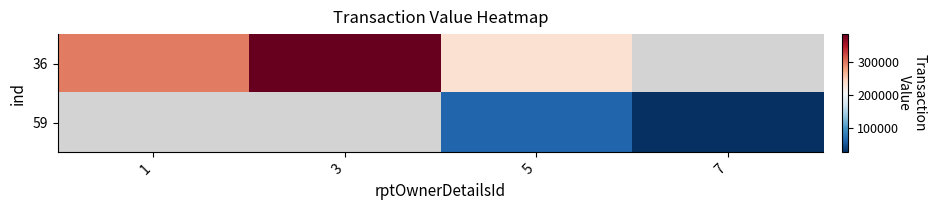

The value of 59 at 7 is 47076.6. True or false?

False